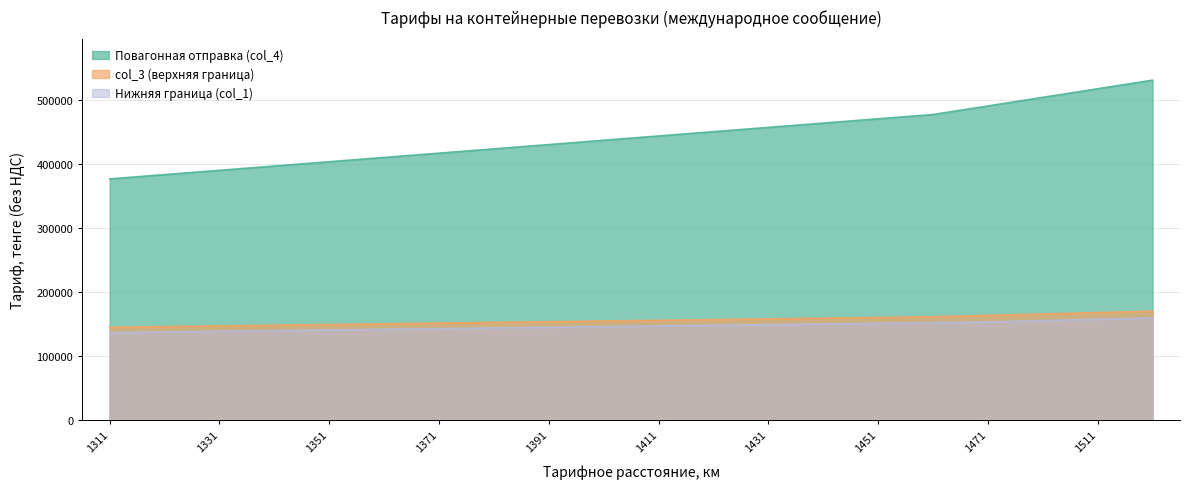

What is the minimum value for Нижняя граница (col_1)?

136562.2